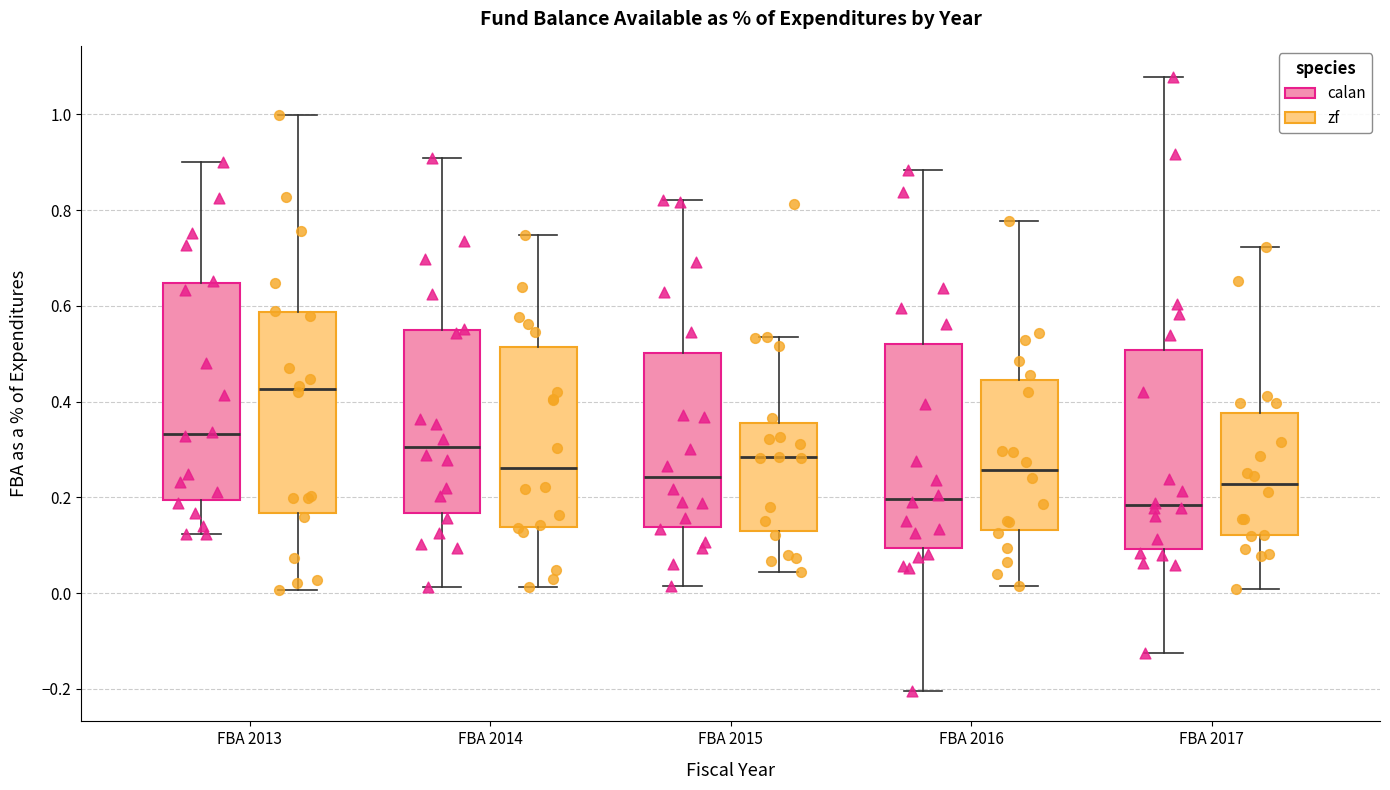

Reading left to right, read every box against the y-axis: the position of its median line, the range the box covers, and the ends of its whiskers. The values are not printed on the chart, so give them approximately, as read against the axis.

FBA 2013 (calan): median 0.34, box 0.20 to 0.64, whiskers 0.12 to 0.90
FBA 2013 (zf): median 0.42, box 0.16 to 0.58, whiskers 0.00 to 1.00
FBA 2014 (calan): median 0.30, box 0.16 to 0.56, whiskers 0.02 to 0.90
FBA 2014 (zf): median 0.26, box 0.14 to 0.52, whiskers 0.02 to 0.74
FBA 2015 (calan): median 0.24, box 0.14 to 0.50, whiskers 0.02 to 0.82
FBA 2015 (zf): median 0.28, box 0.12 to 0.36, whiskers 0.04 to 0.54
FBA 2016 (calan): median 0.20, box 0.10 to 0.52, whiskers -0.20 to 0.88
FBA 2016 (zf): median 0.26, box 0.14 to 0.44, whiskers 0.02 to 0.78
FBA 2017 (calan): median 0.18, box 0.10 to 0.50, whiskers -0.12 to 1.08
FBA 2017 (zf): median 0.22, box 0.12 to 0.38, whiskers 0.00 to 0.72